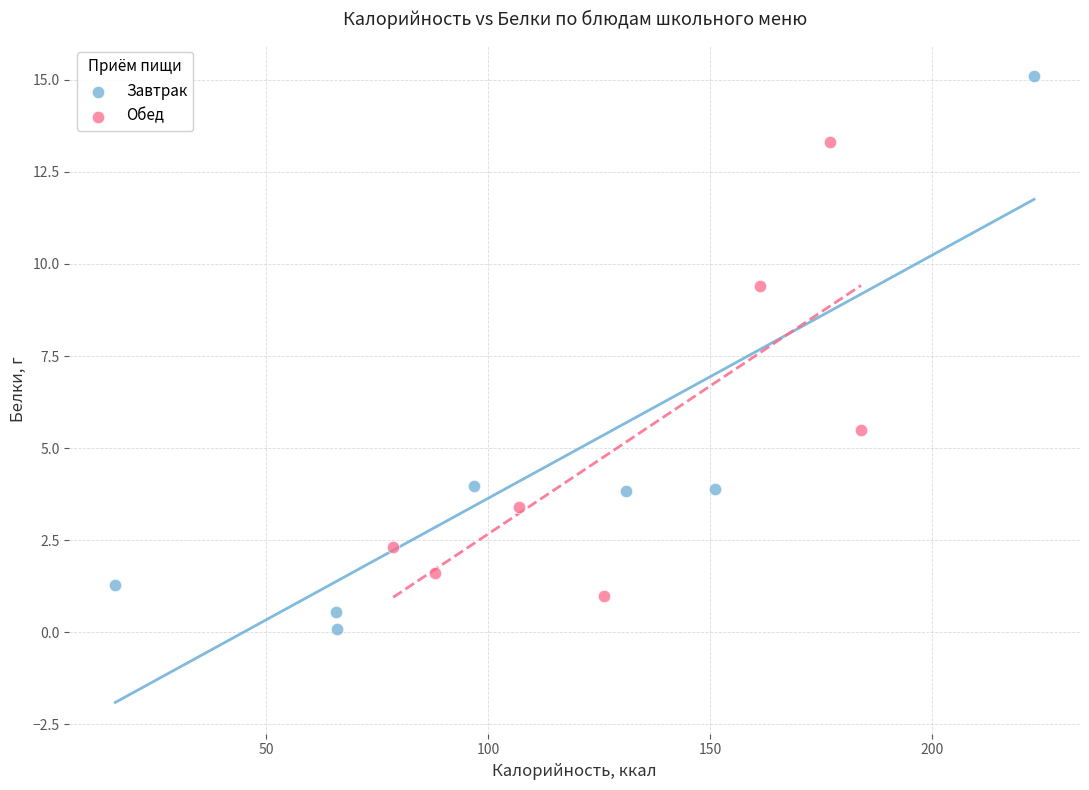

Which series reaches the maximum Y coordinate?

Завтрак